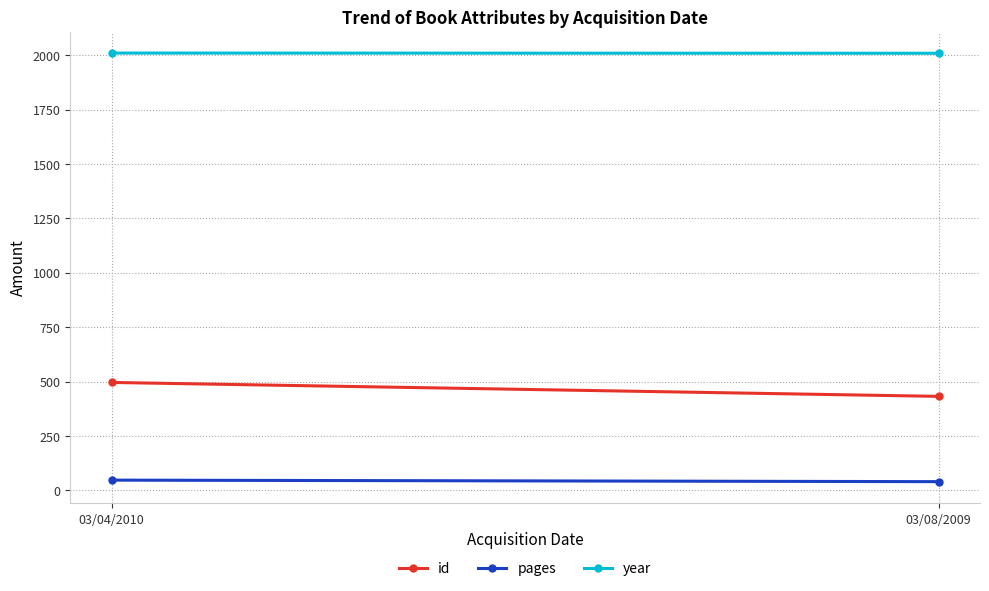

What is the difference between the year values at 03/08/2009 and 03/04/2010?

1